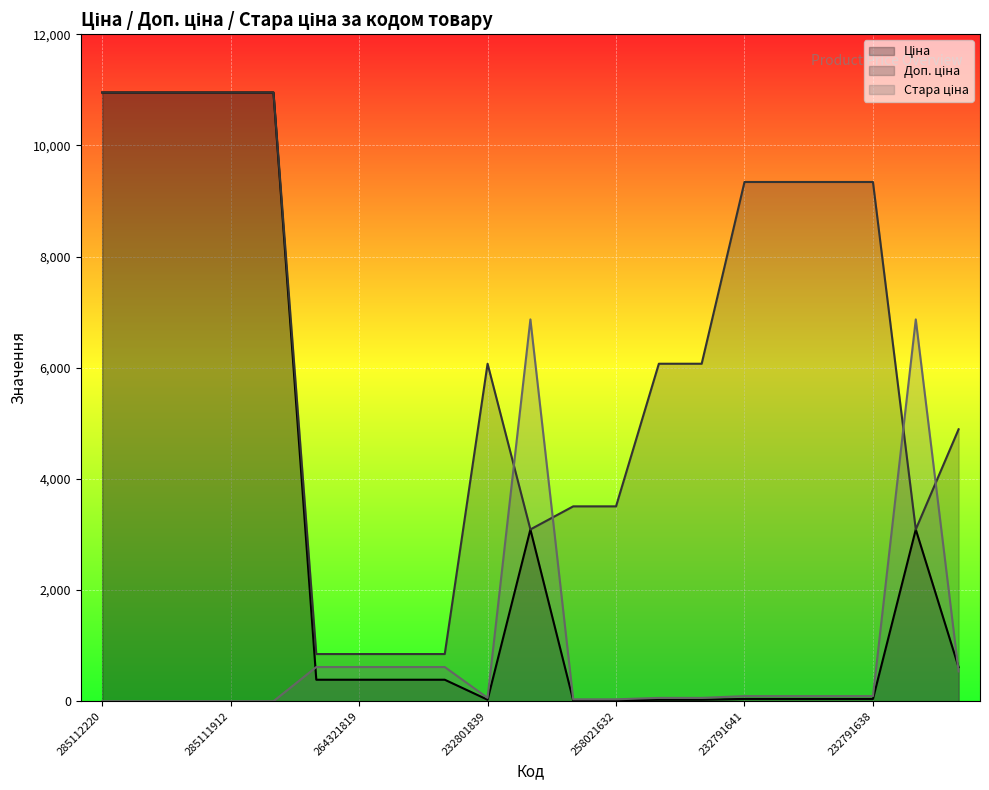

What is the total value across all series at 285111912?

21903.9